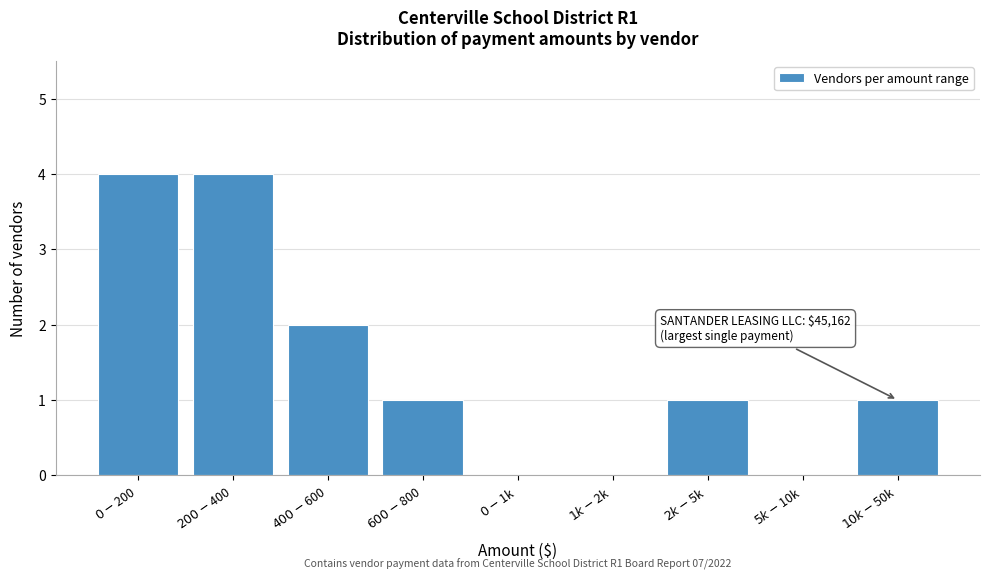

What is the sum of all values?

13